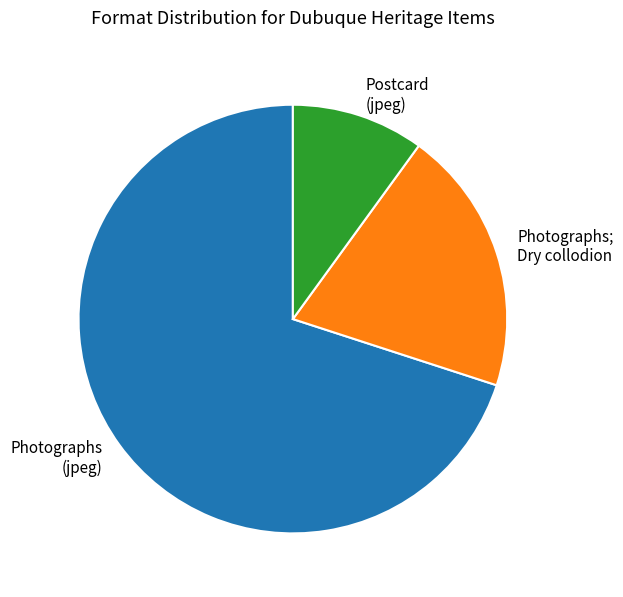

Rank the categories by value from highest to lowest.

Photographs (jpeg), Photographs; Dry collodion, Postcard (jpeg)